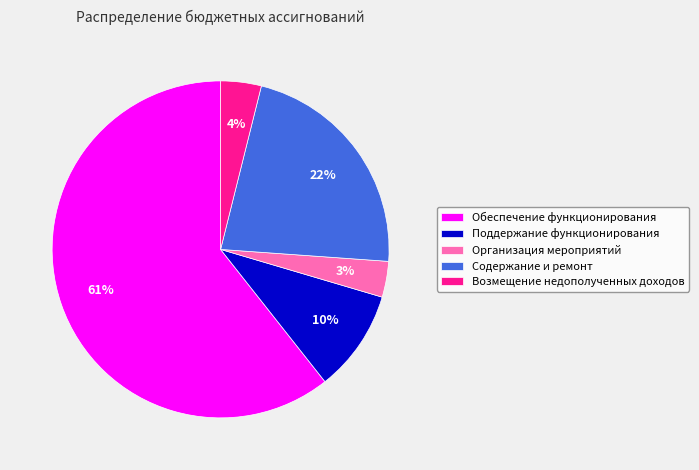

What is the largest slice in the pie chart?

Обеспечение функционирования